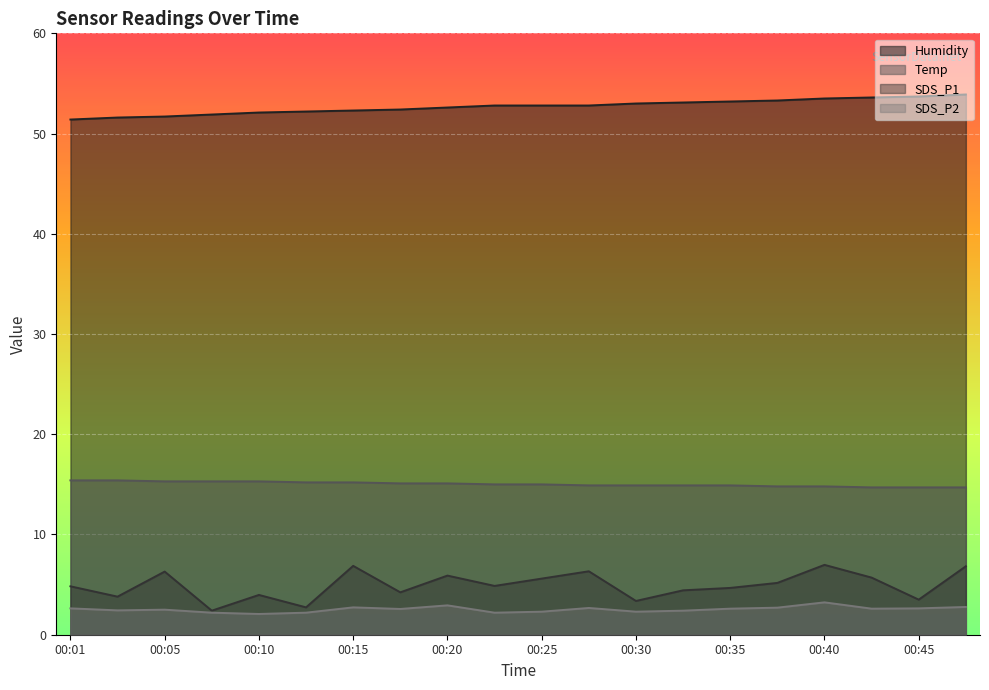

What is the value of the Temp point at the 5th from the left?

15.3